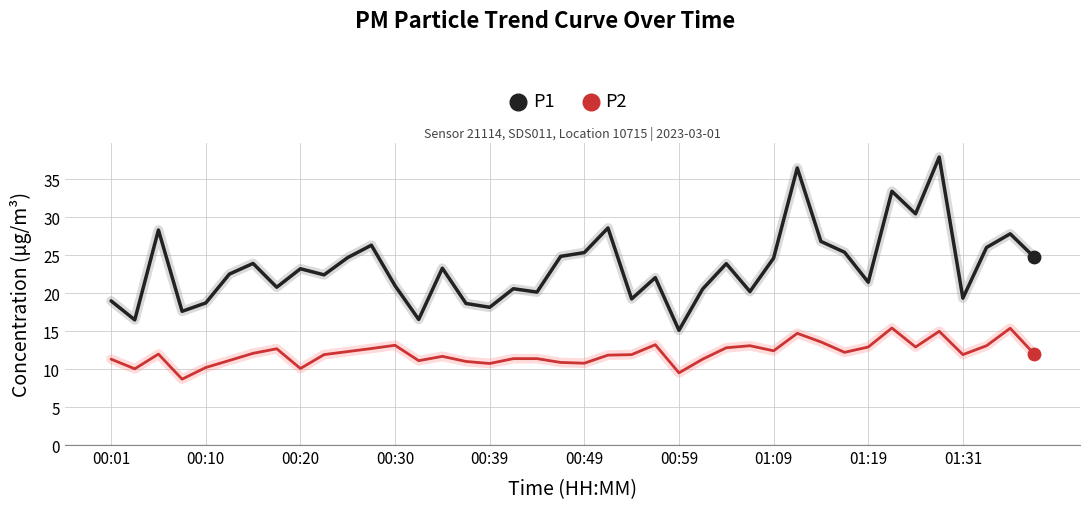

At how many categories does at least one series exceed 27?

7